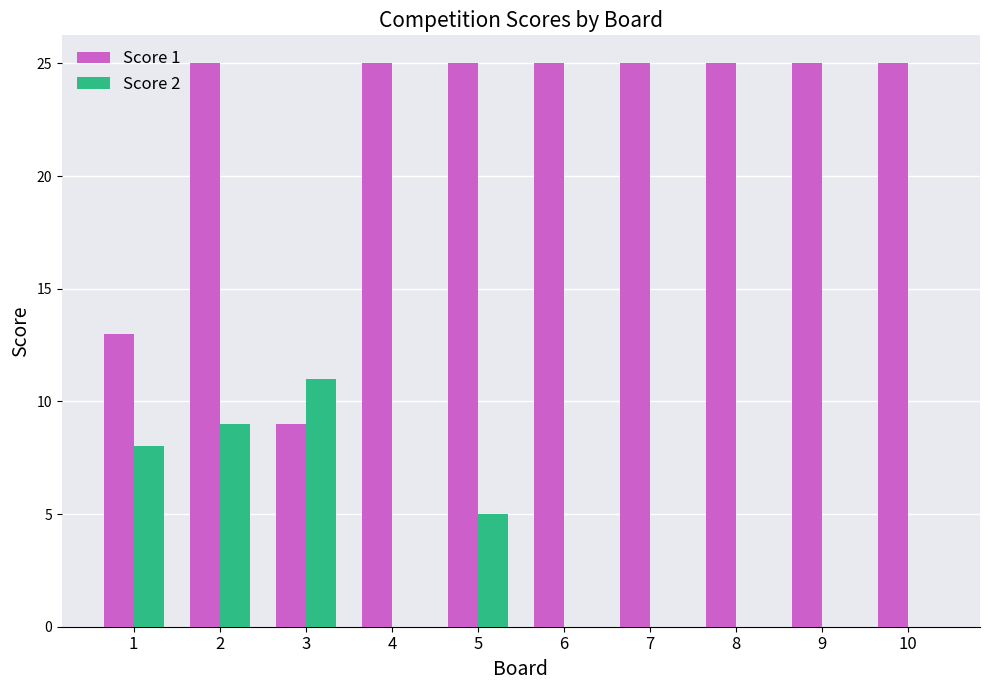

Reading left to right, what are all the values shown in this chart?

Score 1: 1=13	2=25	3=9	4=25	5=25	6=25	7=25	8=25	9=25	10=25
Score 2: 1=8	2=9	3=11	4=0	5=5	6=0	7=0	8=0	9=0	10=0